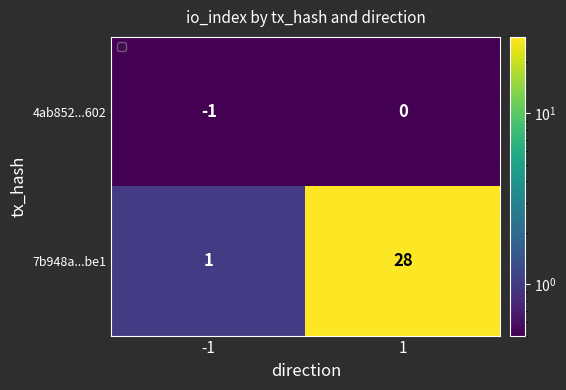

Which series has the largest total across all categories?

7b948a...be1